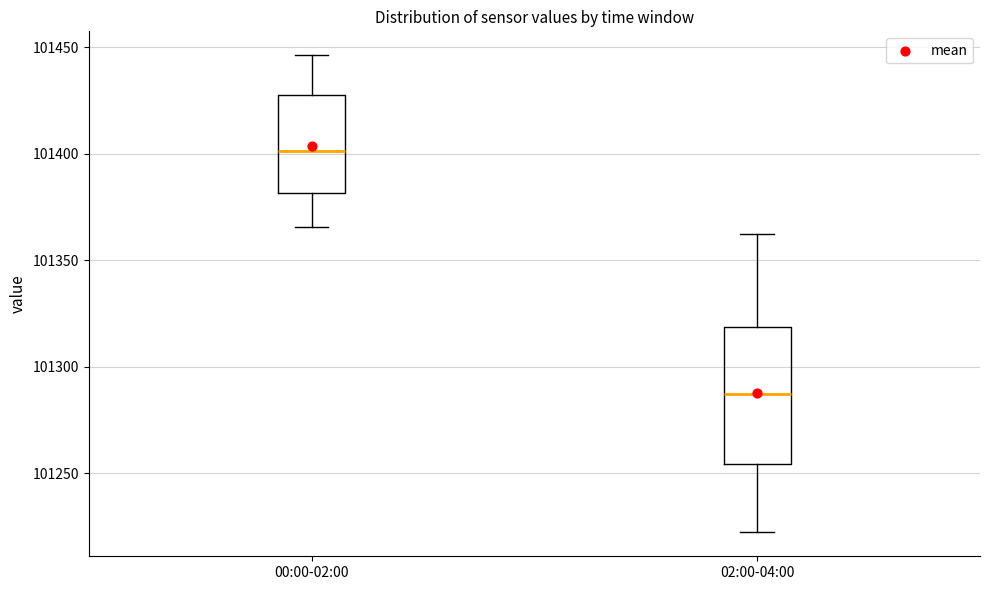

Reading left to right, transcribe this box plot: for each box, give where its median line is, the range the box spans, and where its two whiskers end, as read against the y-axis. The values are not printed on the chart, so give them approximately, as read against the axis.

00:00-02:00: median 101400, box 101380 to 101430, whiskers 101365 to 101445
02:00-04:00: median 101285, box 101255 to 101320, whiskers 101220 to 101365